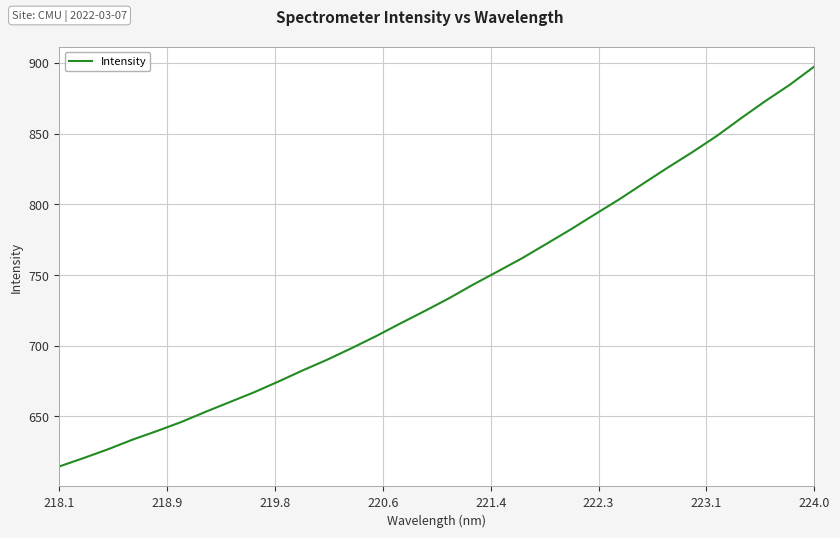

What is the minimum value shown in the chart?

614.6